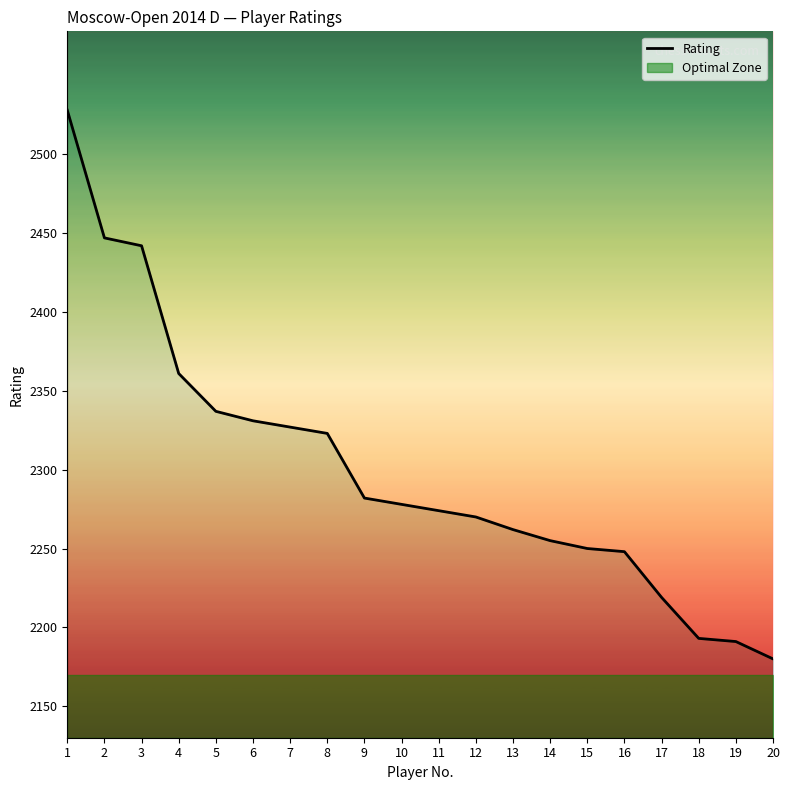

How many values are below 2278?

10